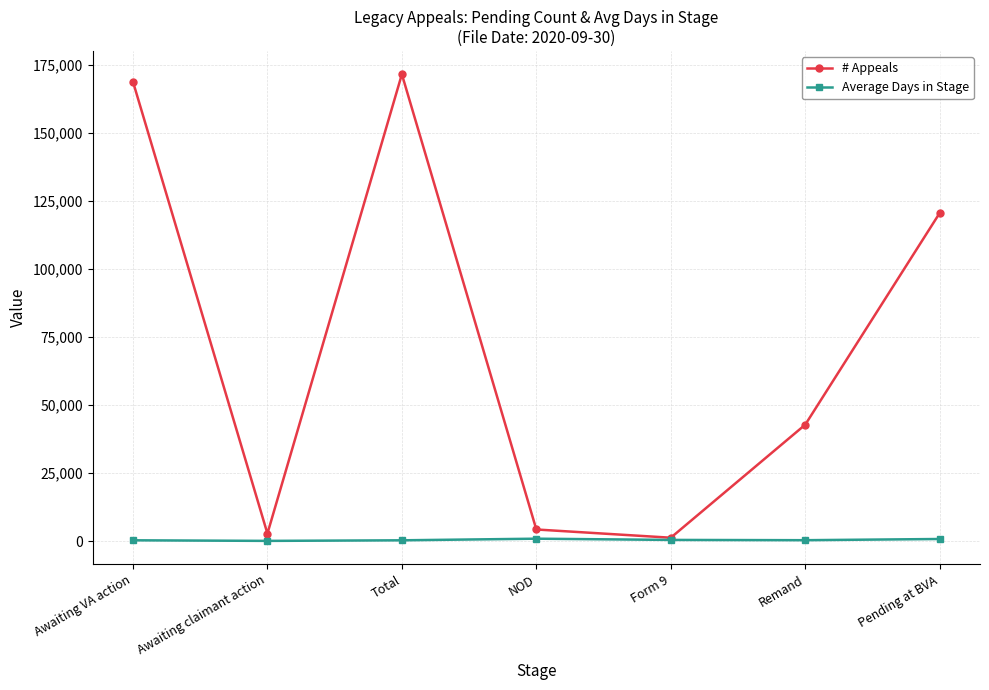

True or false: # Appeals has a value of 78168.8 at Total.

False